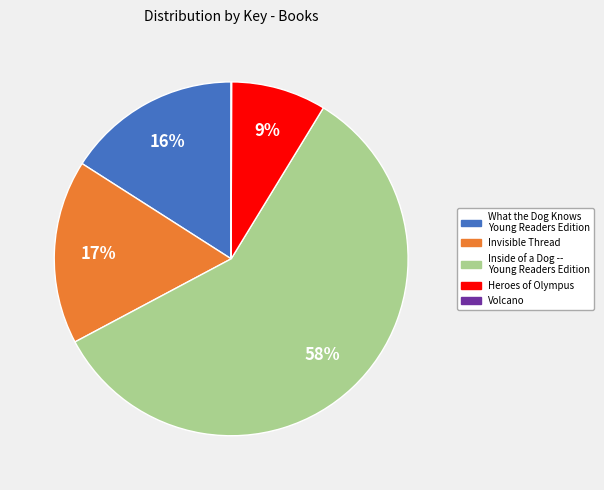

Do Heroes of Olympus and Invisible Thread together represent more than half of the pie?

No